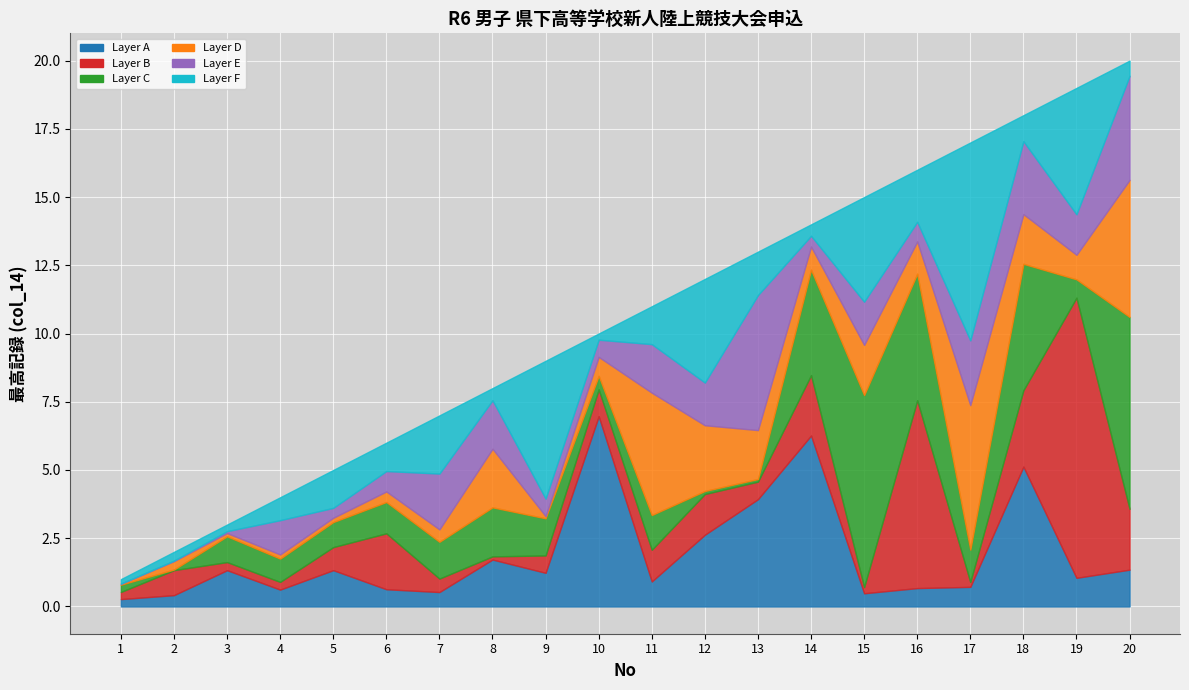

What is the minimum value for No?

1